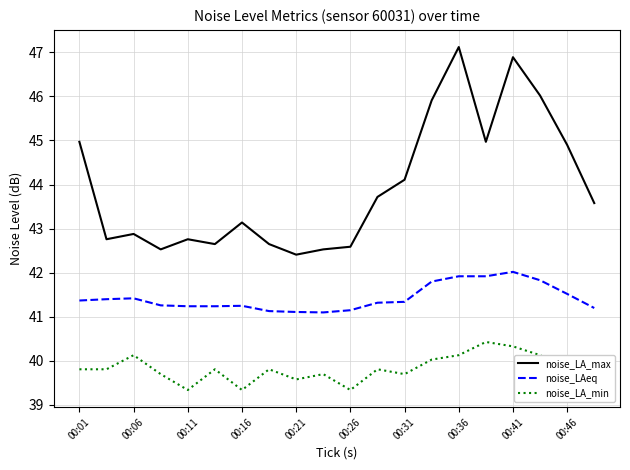

Which series has the widest spread of values?

noise_LA_max